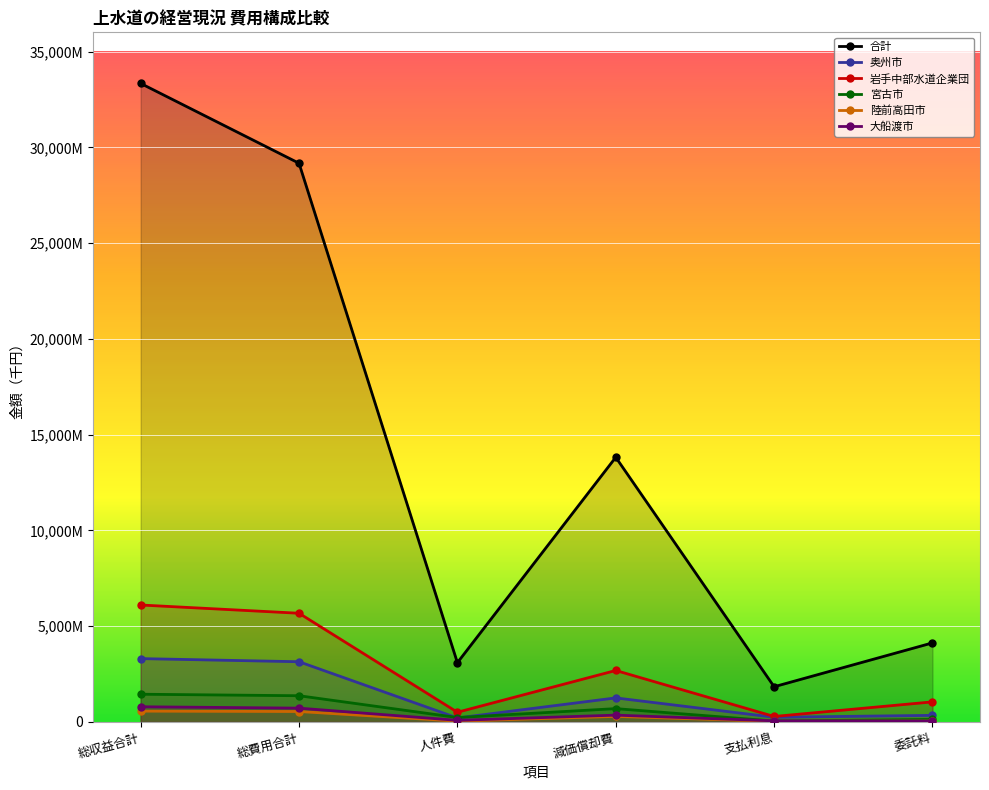

How many lines are shown in the chart?

6